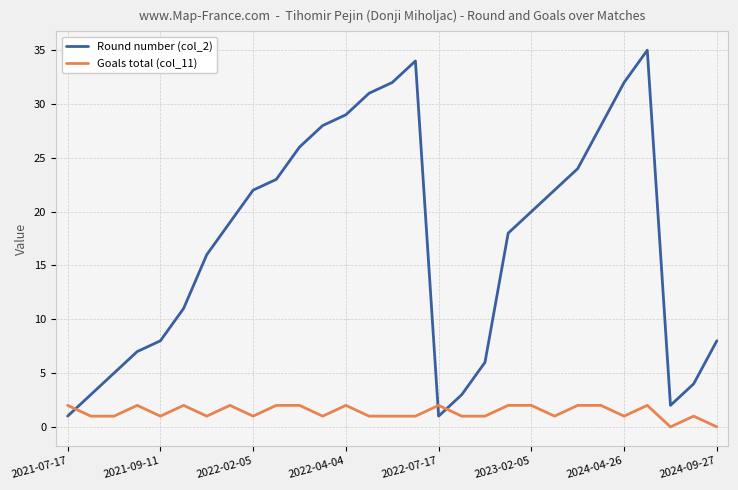

Which series has the largest range (max minus min)?

Round number (col_2)